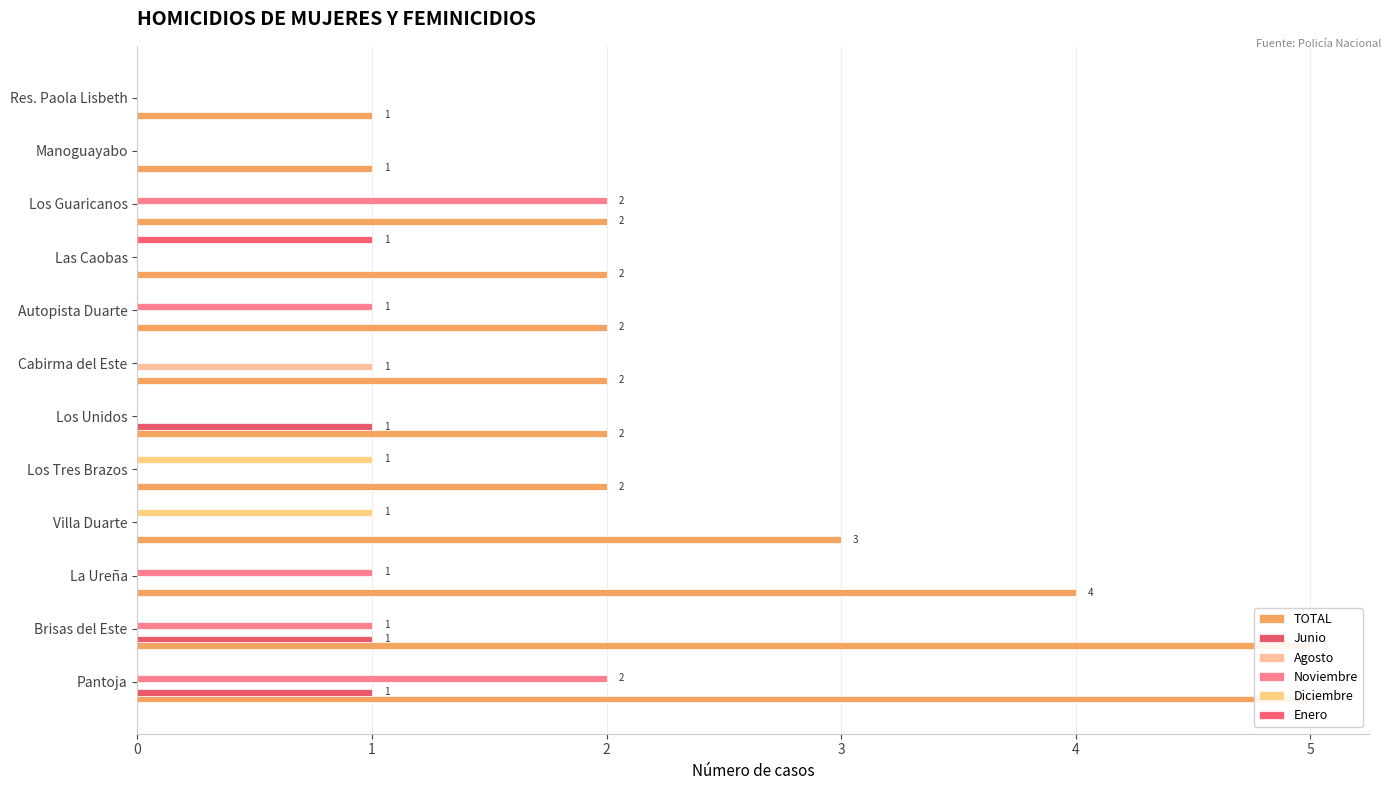

Which series changed the most between Cabirma del Este and Manoguayabo?

TOTAL